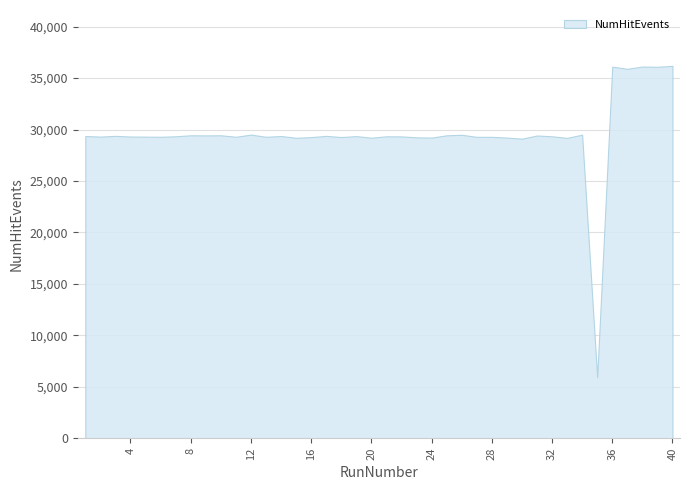

The chart shows a value of 29311 at 2. True or false?

True